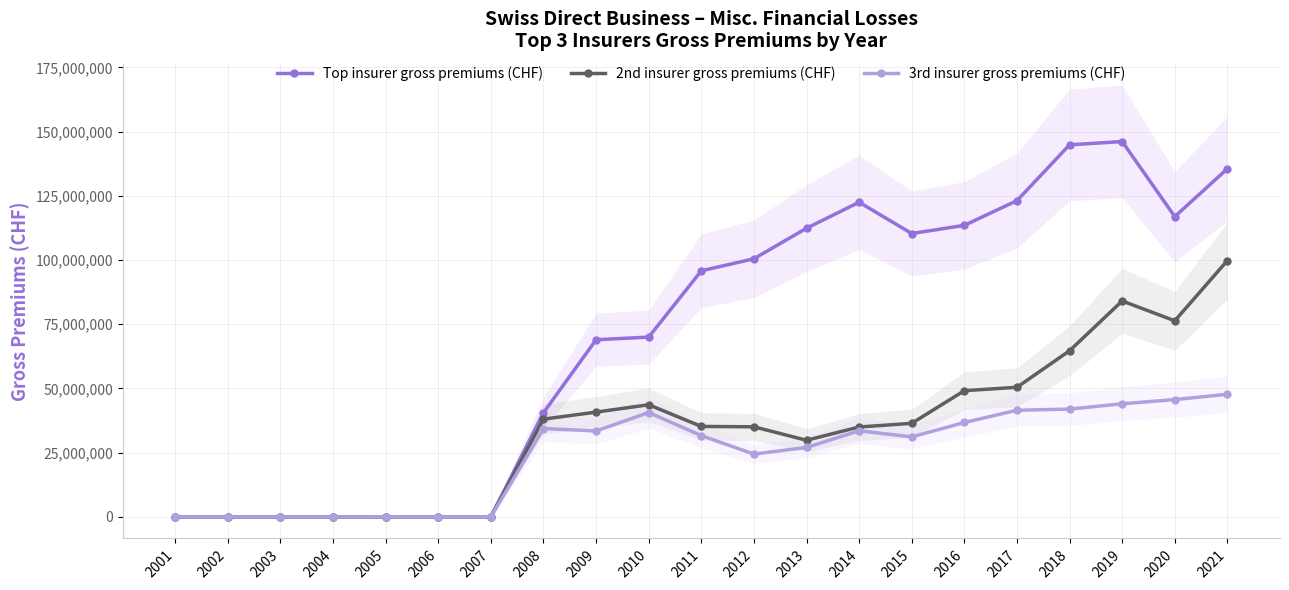

What are all the series names shown in the legend?

Top insurer gross premiums (CHF), 2nd insurer gross premiums (CHF), 3rd insurer gross premiums (CHF)